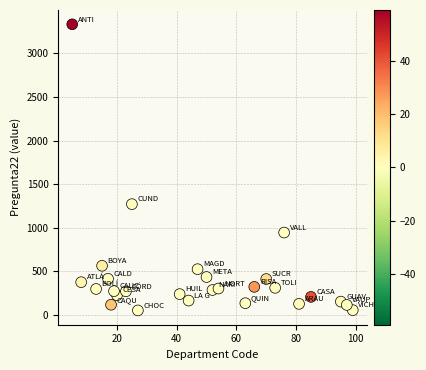

What Y value in the scatter plot is closest to 1692?

1270